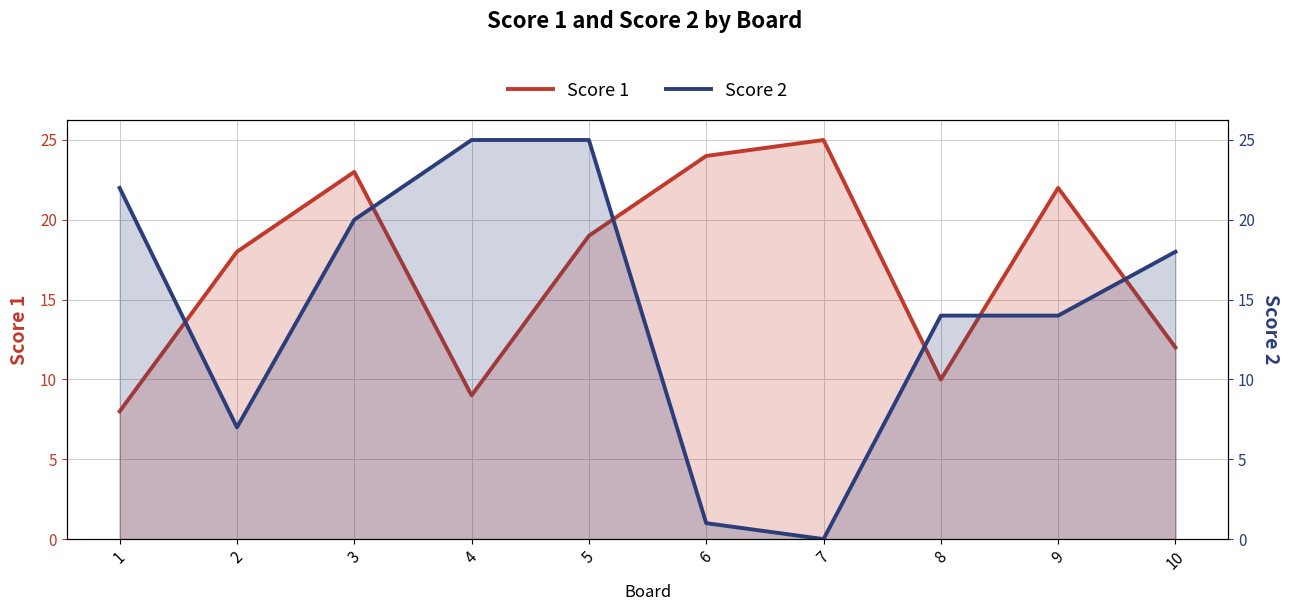

How many lines are shown in the chart?

2